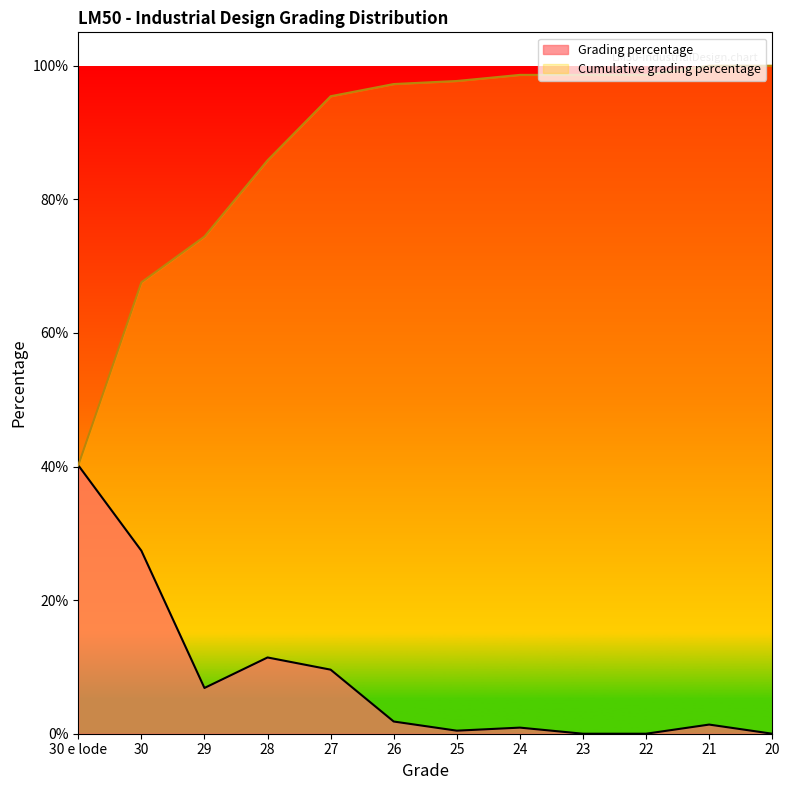

Which category has the highest value in the Cumulative grading percentage series?

21